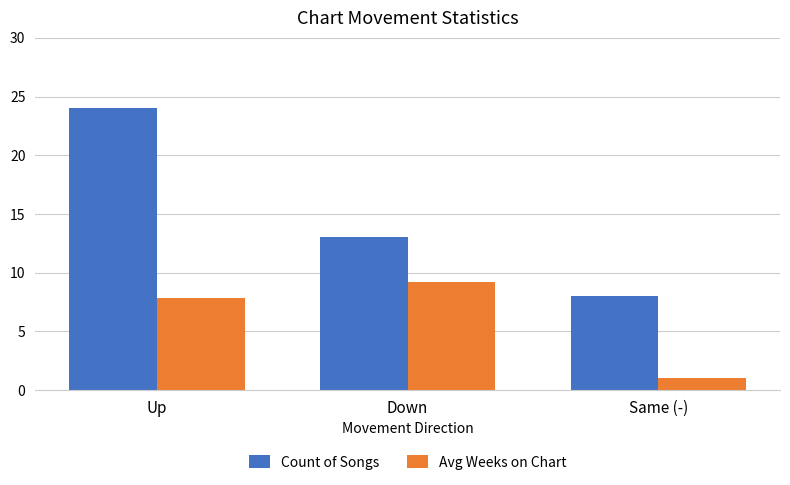

What is the sum of all Count of Songs values?

45.0